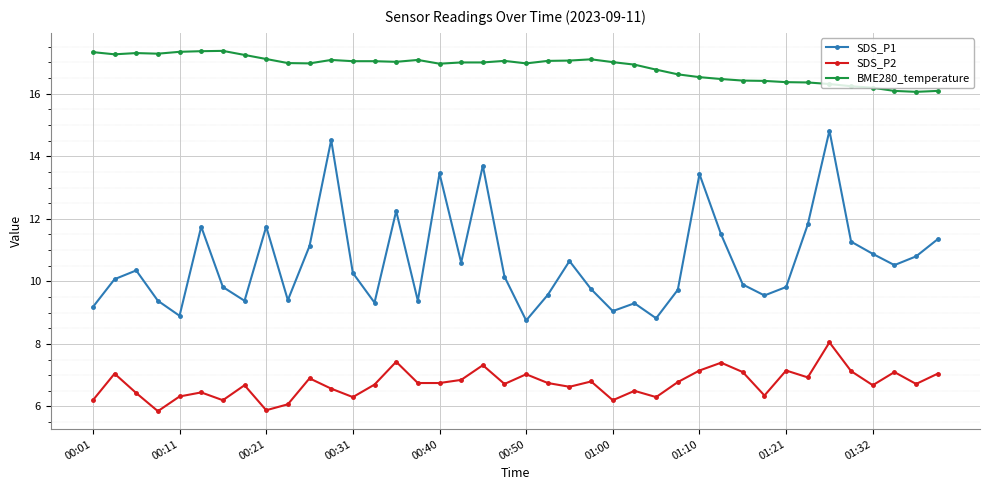

What is the value of the BME280_temperature point at the 35th from the left?

16.3